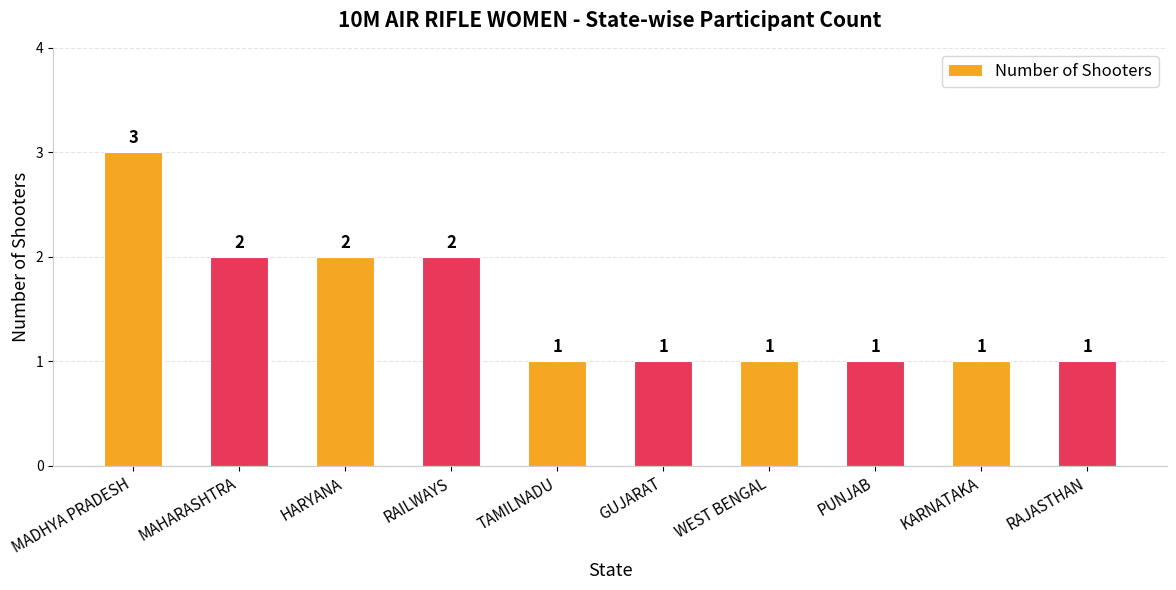

The value at RAILWAYS is 2. True or false?

True